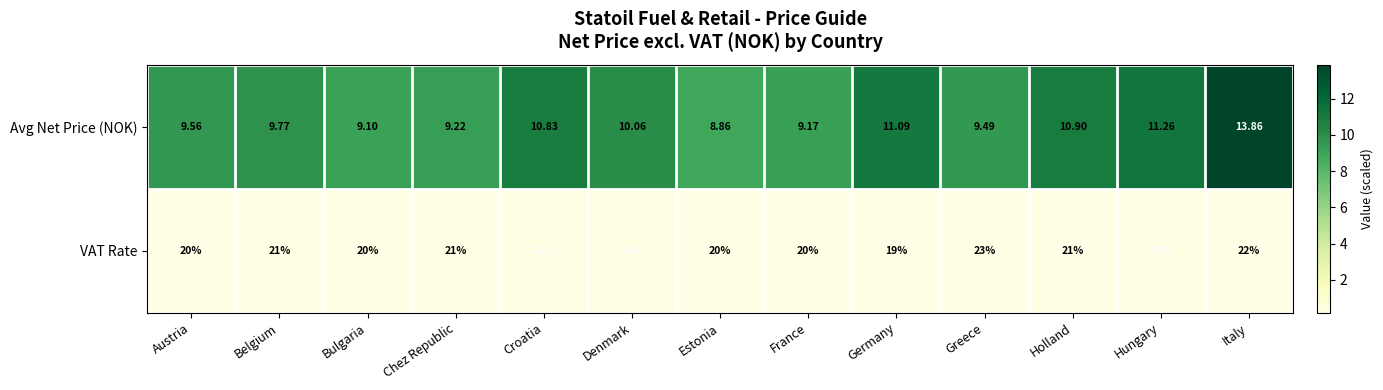

At which label does Avg Net Price (NOK) first exceed 9?

Austria